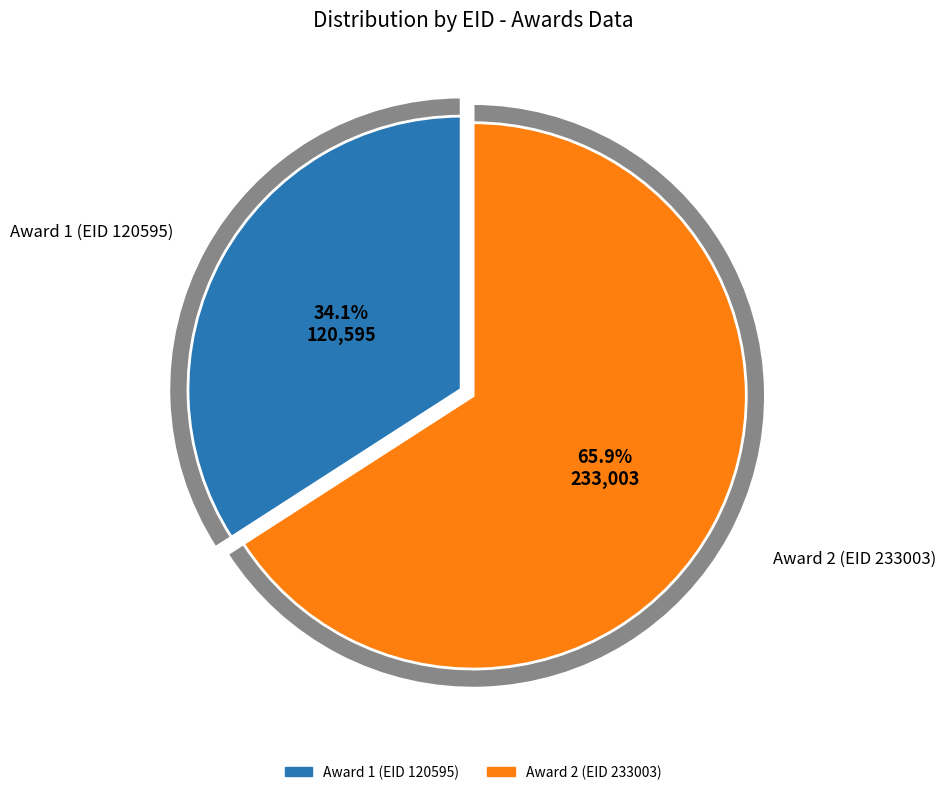

Between 233003 and 120595, which is larger?

233003